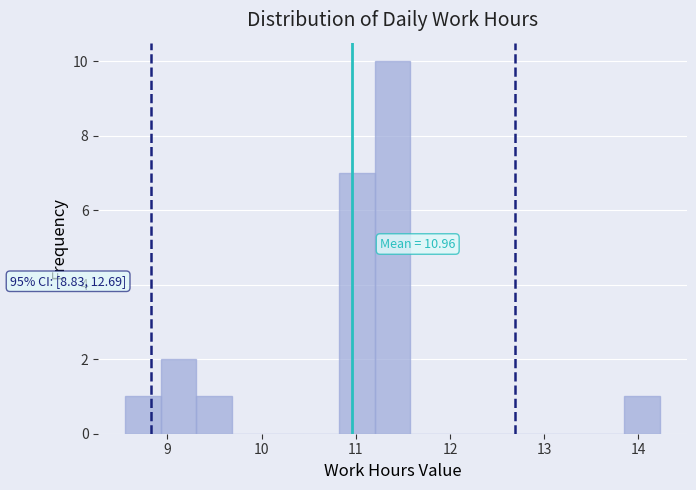

Around what value on the x-axis is the tallest bar? Give the approximate position of its centre, as read against the axis.

11.4